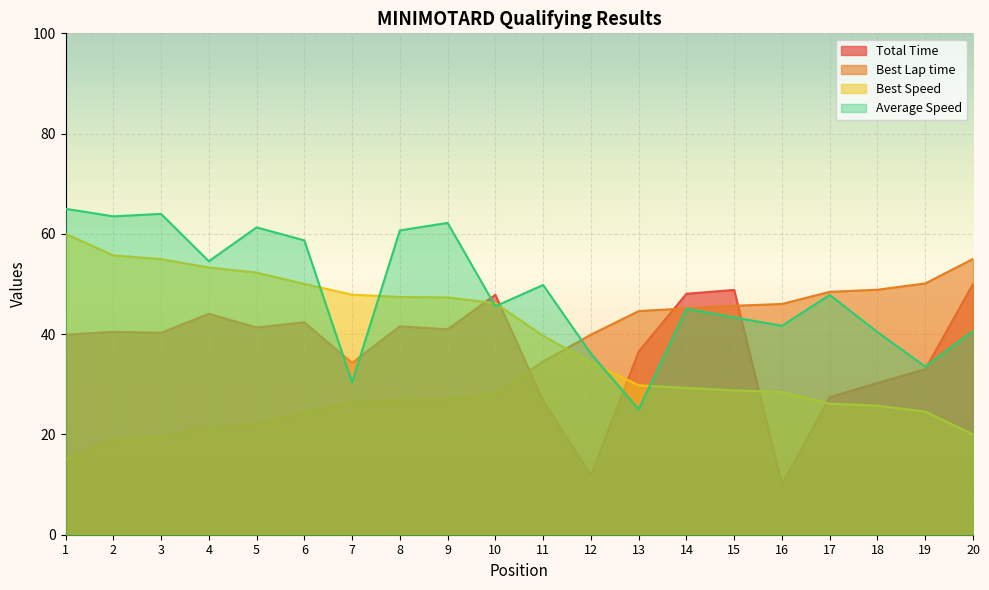

Reading right to left, transcribe all the data shown in this chart.

Total Time: 50.0	33.0	30.3	27.4	10.0	48.8	48.1	36.5	11.9	26.7	47.8	41.0	41.6	34.3	42.4	41.3	44.1	40.3	40.5	39.9
Best Lap time: 55.0	50.1	48.9	48.4	46.0	45.7	45.1	44.6	39.9	34.5	28.1	27.0	26.9	26.5	24.4	22.2	21.3	19.7	19.0	15.0
Best Speed: 20.0	24.6	25.7	26.1	28.4	28.8	29.3	29.8	34.4	39.7	46.2	47.3	47.4	47.9	50.0	52.3	53.3	55.0	55.7	60.0
Average Speed: 40.7	33.5	40.4	47.8	41.7	43.3	45.1	25.0	36.1	49.8	45.6	62.2	60.7	30.4	58.7	61.3	54.5	64.0	63.5	65.0